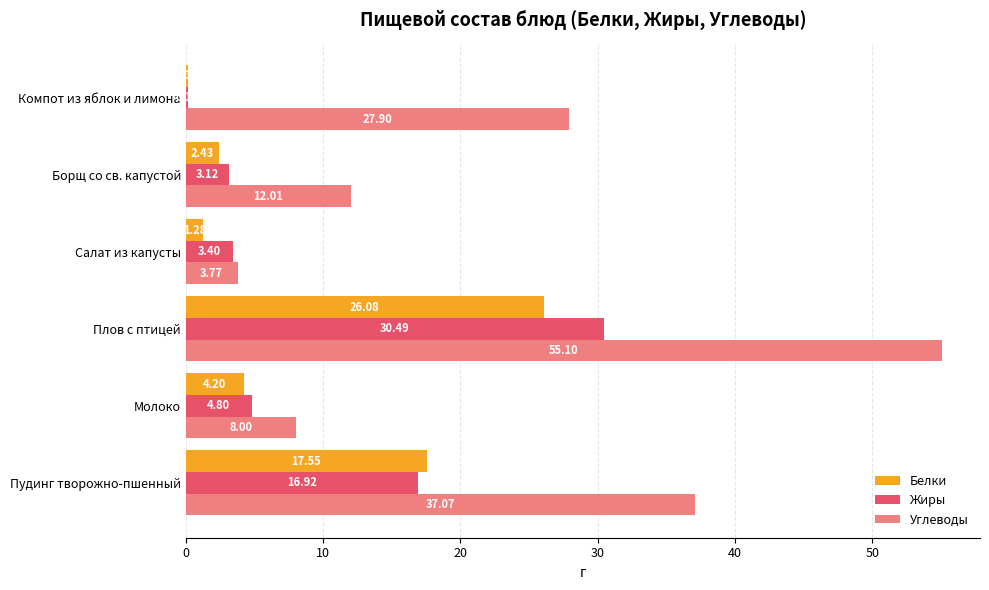

What is the total value across all series at Салат из капусты?

8.4